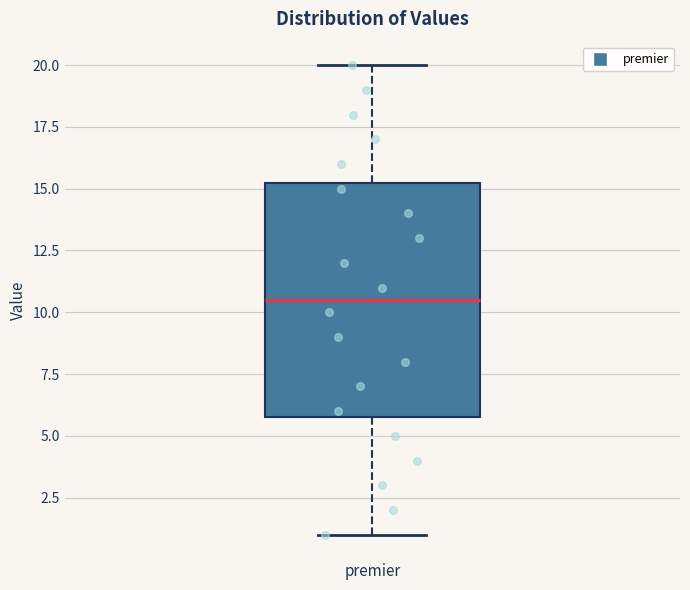

Read this box plot against the y-axis: the position of the median line, the range covered by the box, and the ends of both whiskers. The values are not printed on the chart, so give them approximately, as read against the axis.

median 10.5, box 6.0 to 15.5, whiskers 1.0 to 20.0